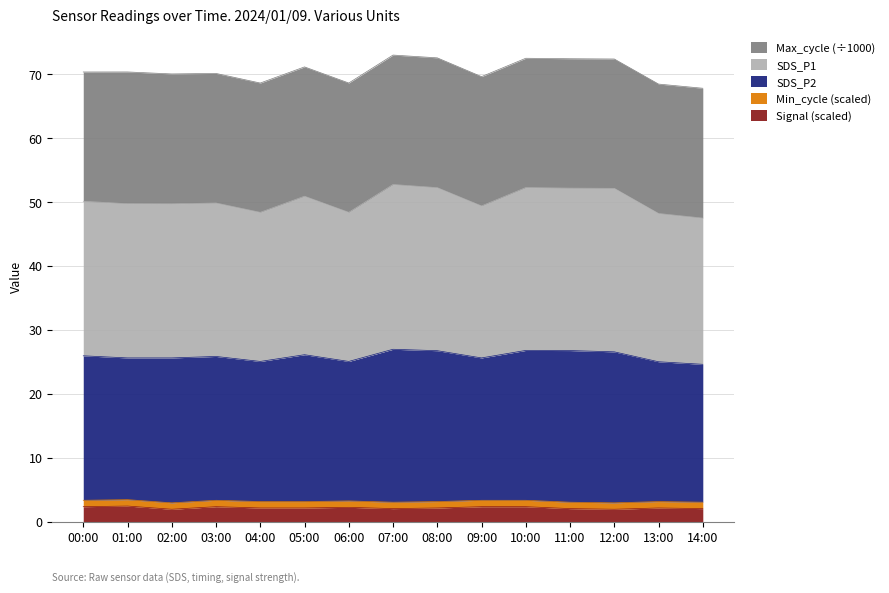

What are all the series names shown in the legend?

Max_cycle (÷1000), SDS_P1, SDS_P2, Min_cycle (scaled), Signal (scaled)